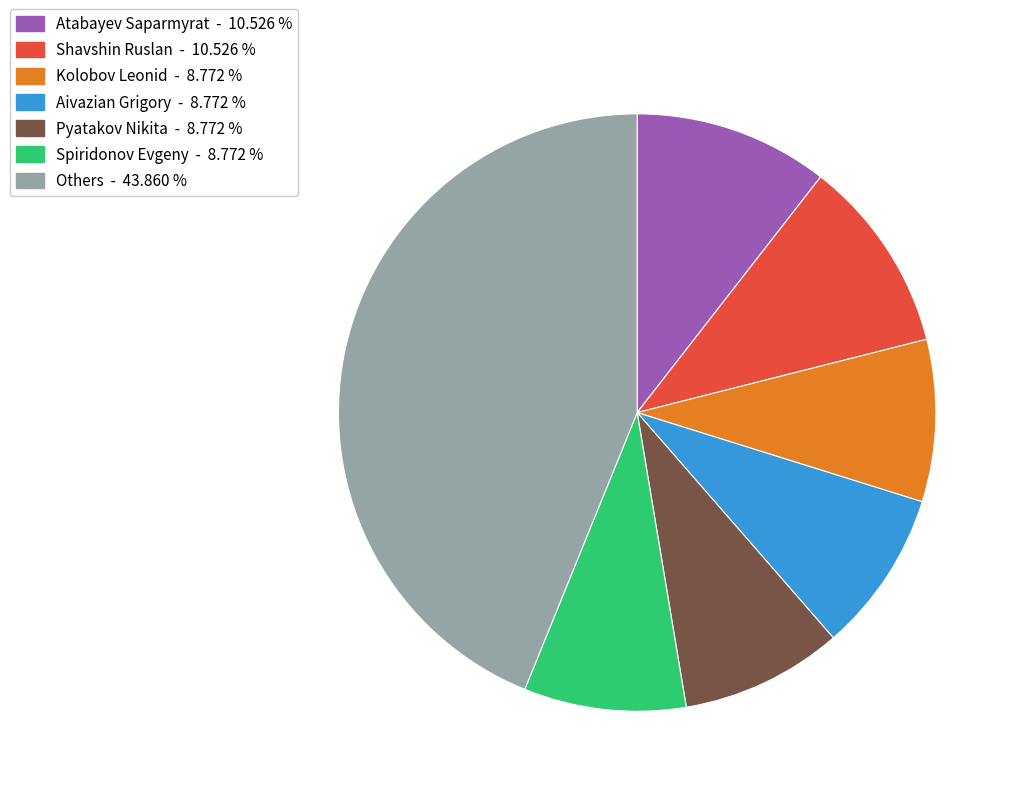

Does any single category account for the majority?

No